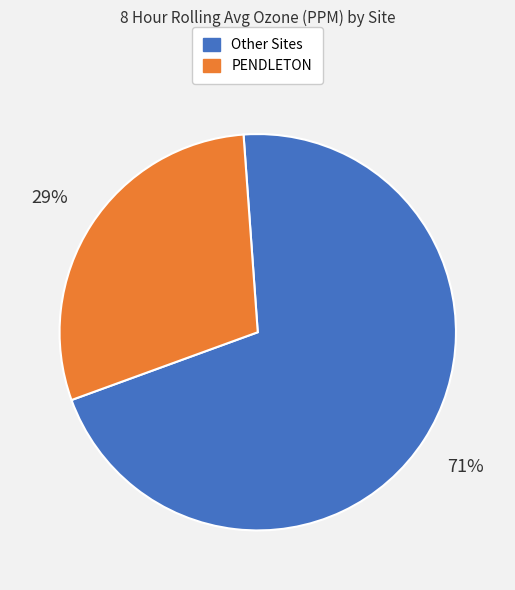

Does any single category account for the majority?

Yes